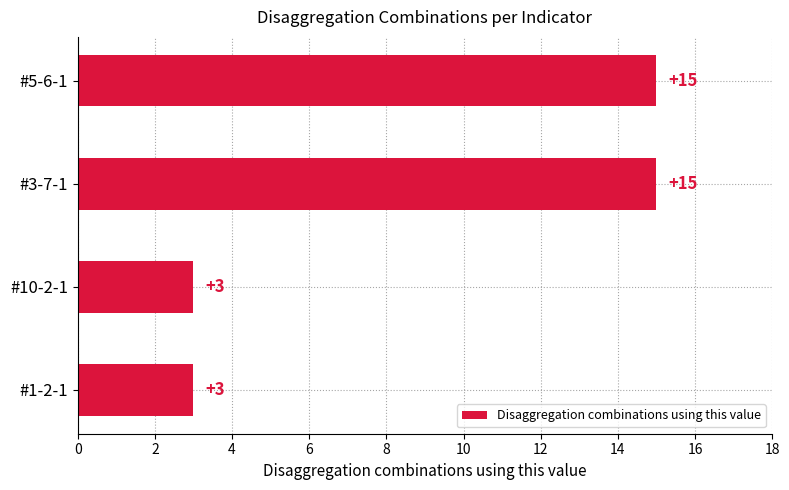

What is the average value?

9